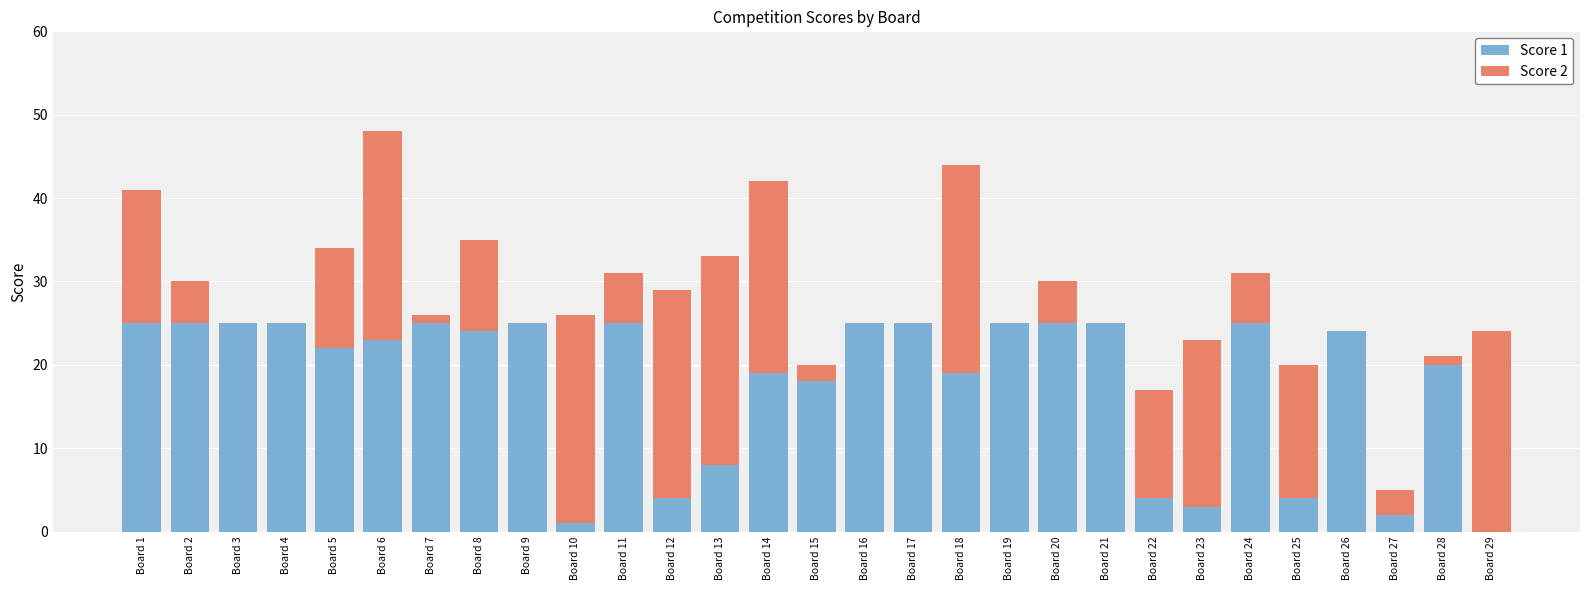

At which category is the sum across all series the highest?

Board 6